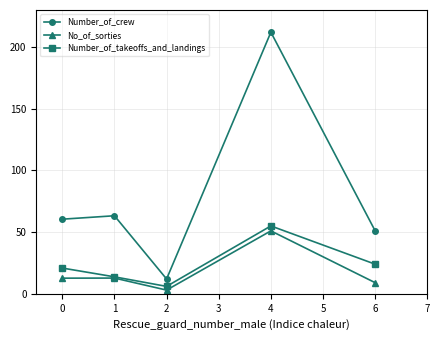

At 0, list the series in order from smallest to largest.

No_of_sorties, Number_of_takeoffs_and_landings, Number_of_crew